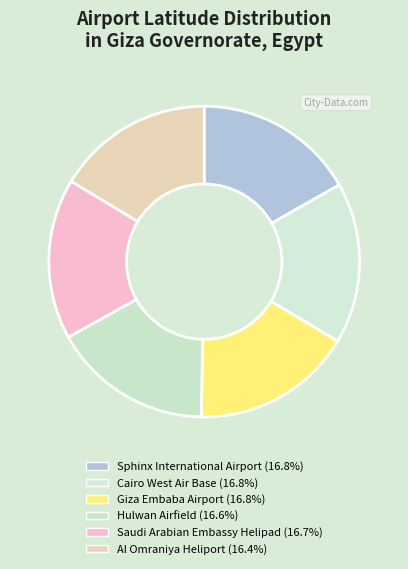

Count the number of slices in the pie.

6